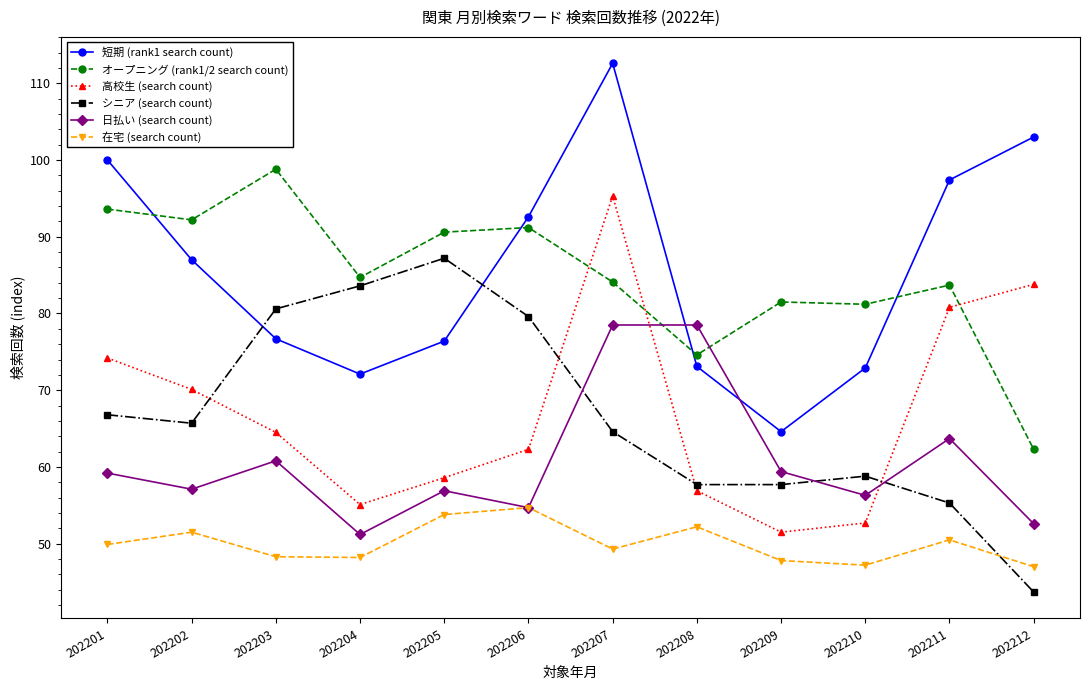

What is the maximum value shown in the chart?

112.6